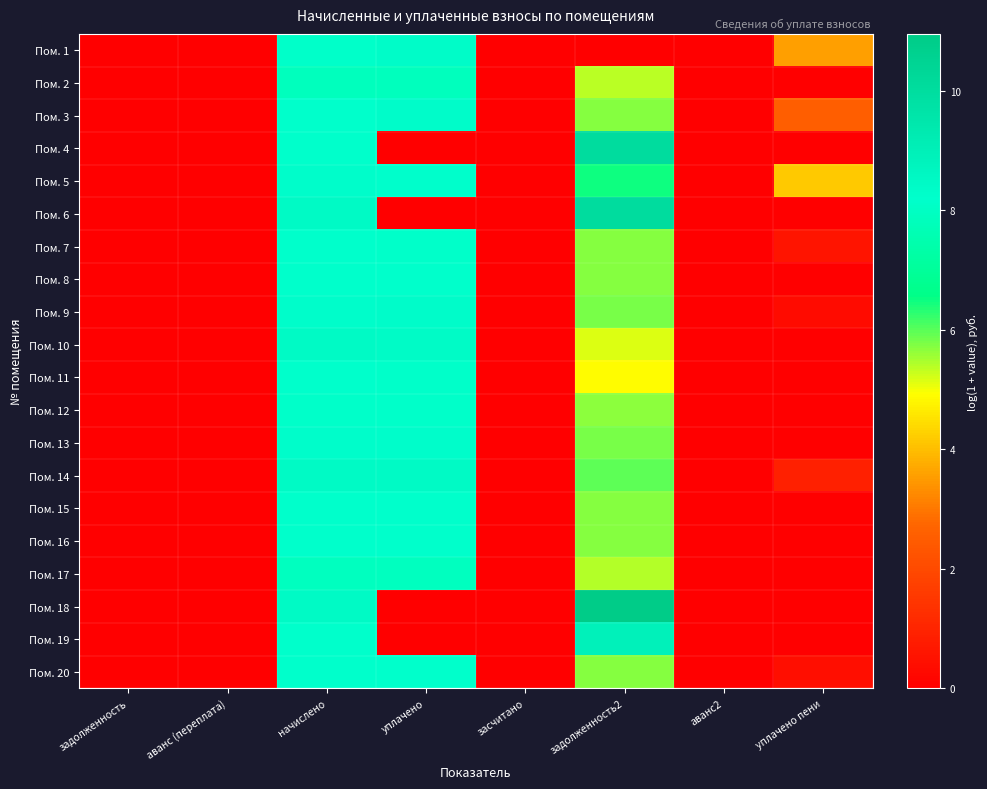

Between начислено and уплачено пени, which is larger?

начислено